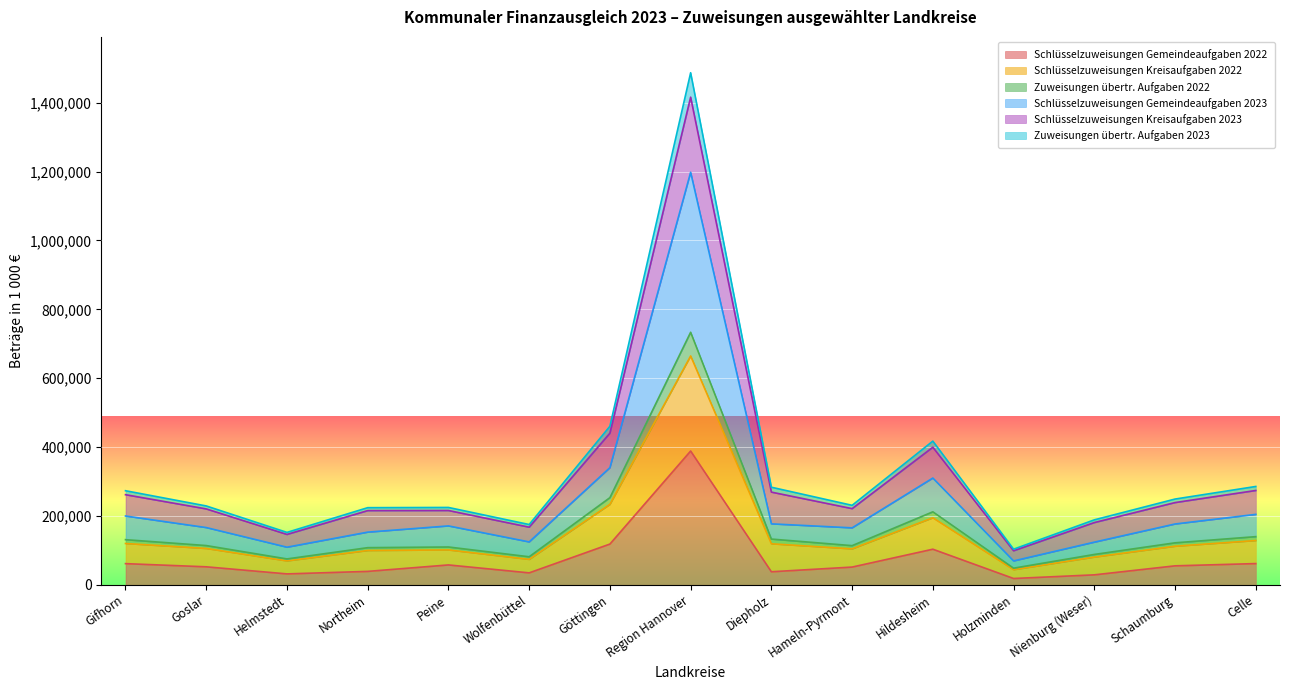

The Schlüsselzuweisungen Gemeindeaufgaben 2023 series shows 73314 at Hameln-Pyrmont. True or false?

False